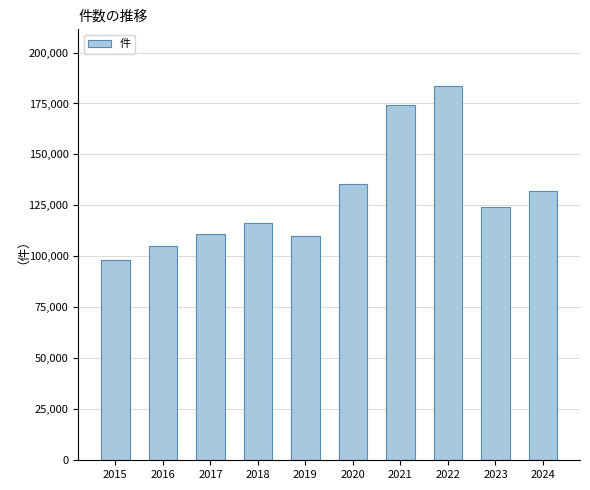

What is the sum of the values at 2020 and 2023?

259647